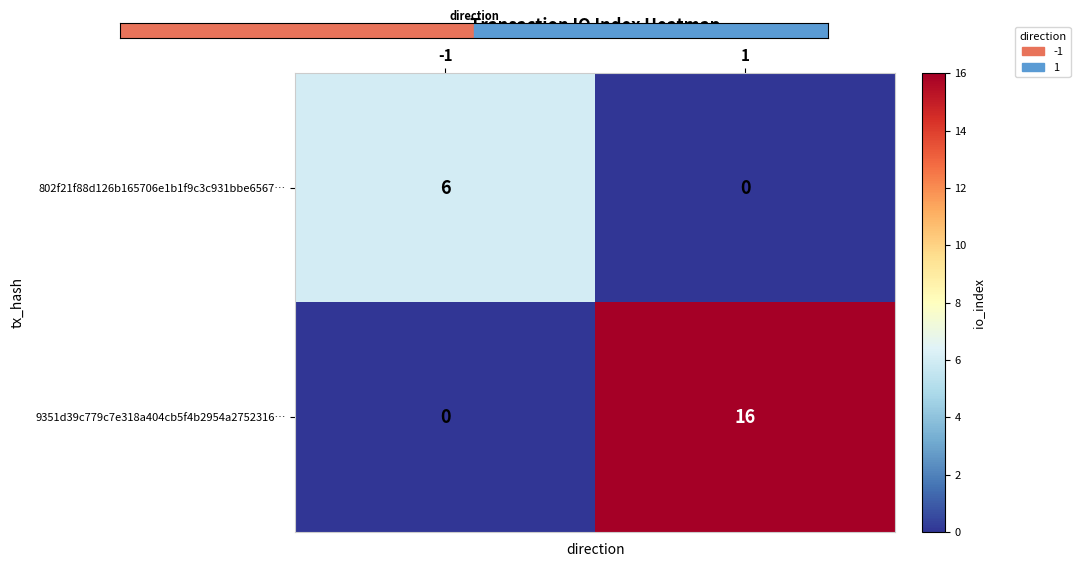

Which series changed the most between -1 and 1?

9351d39c779c7e318a404cb5f4b2954a2752316…